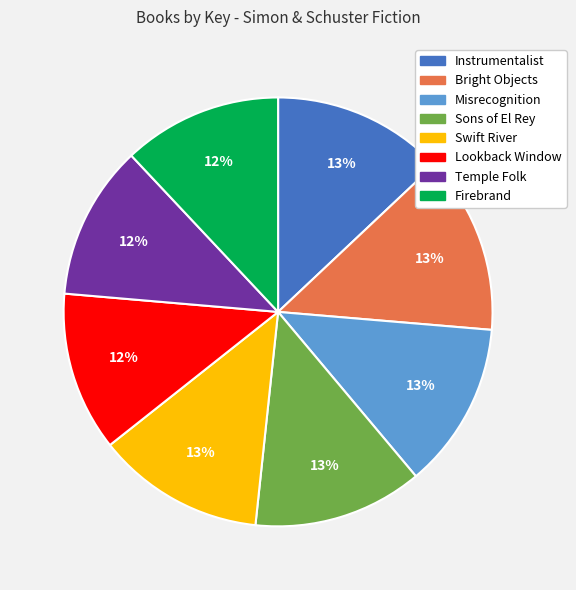

Combined, do Sons of El Rey and Misrecognition account for over 50%?

No